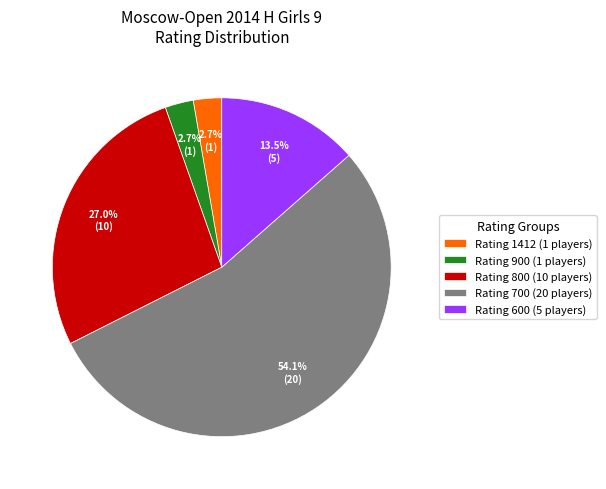

Is there any slice that represents more than half of the pie?

Yes